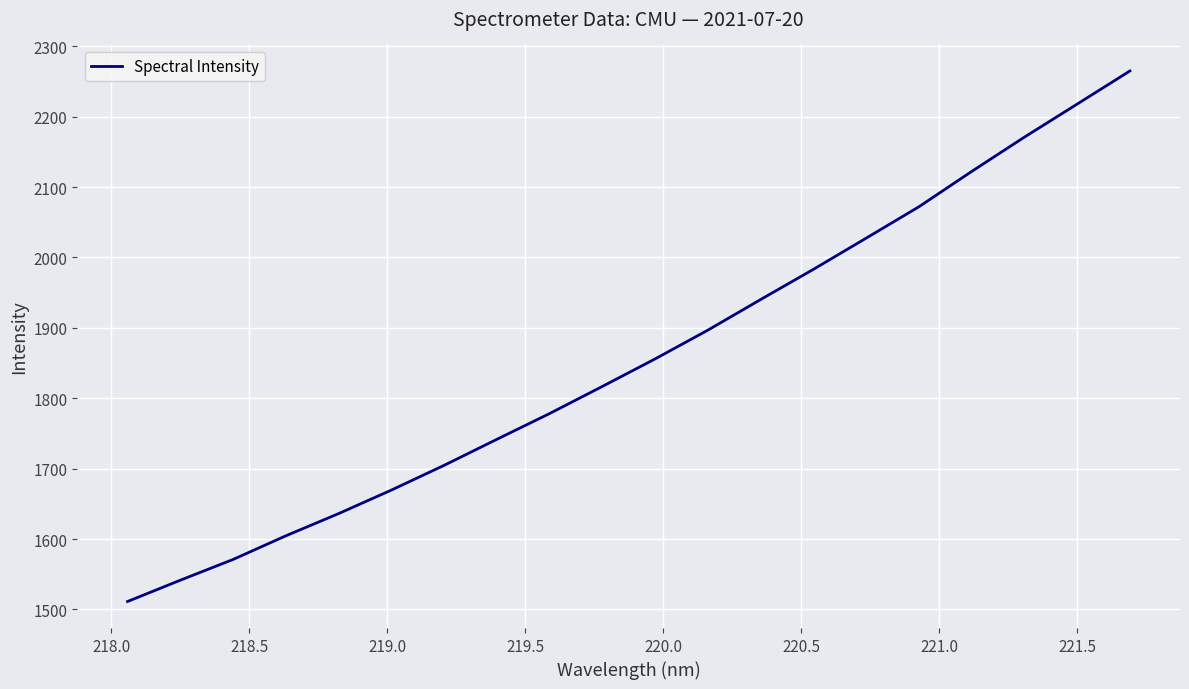

How many lines are shown in the chart?

1